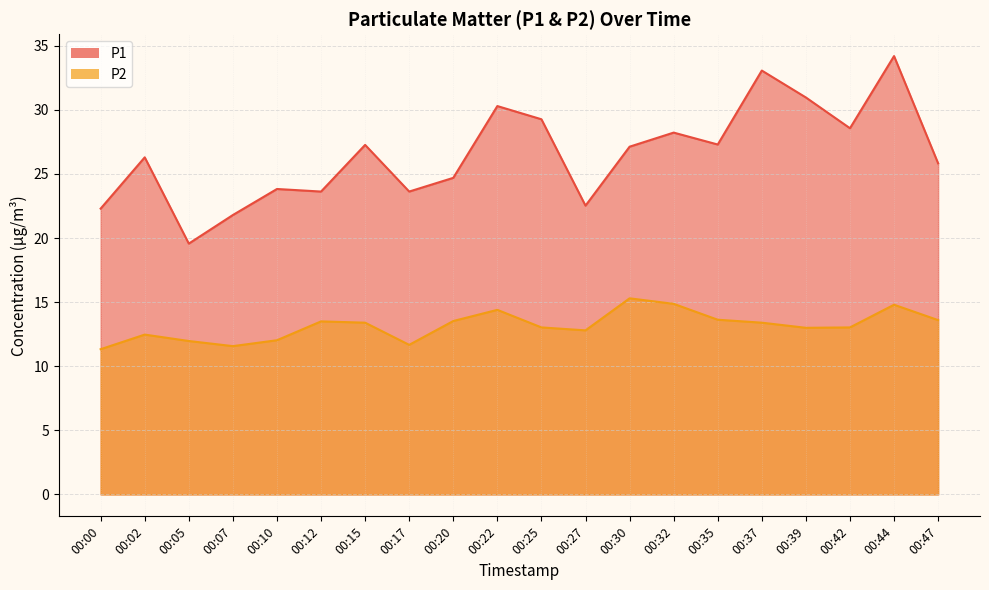

What is the average value of the P1 series?

26.5